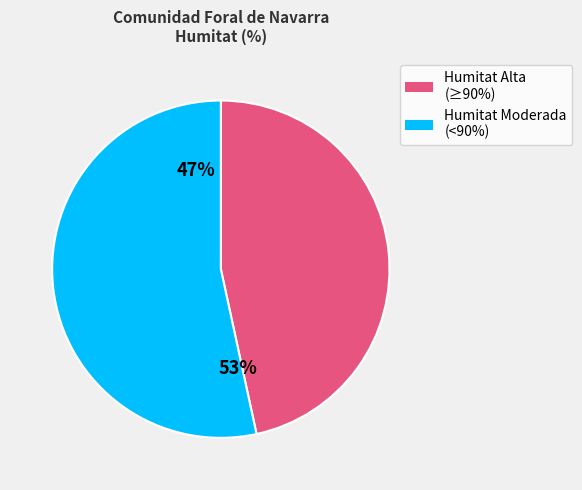

True or false: Esteribar accounts for 24% of the total.

False